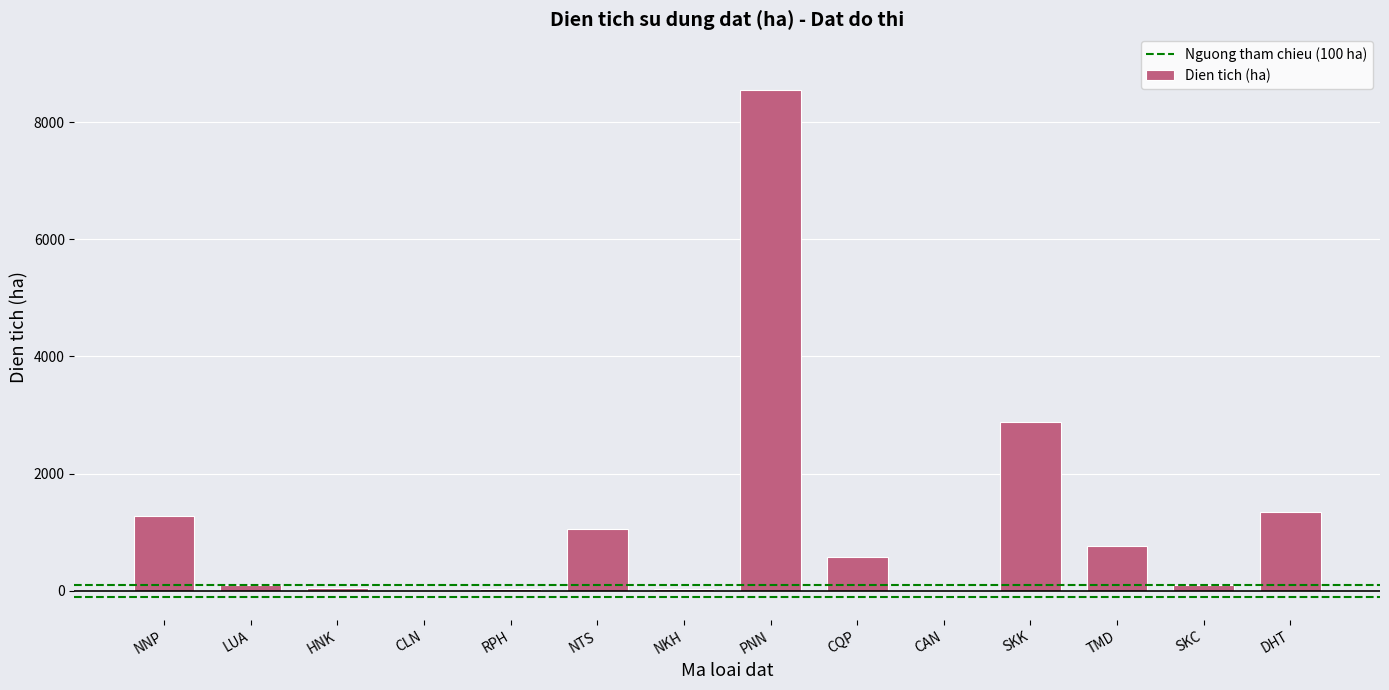

What is the change in value from CLN to CQP?

+567.4